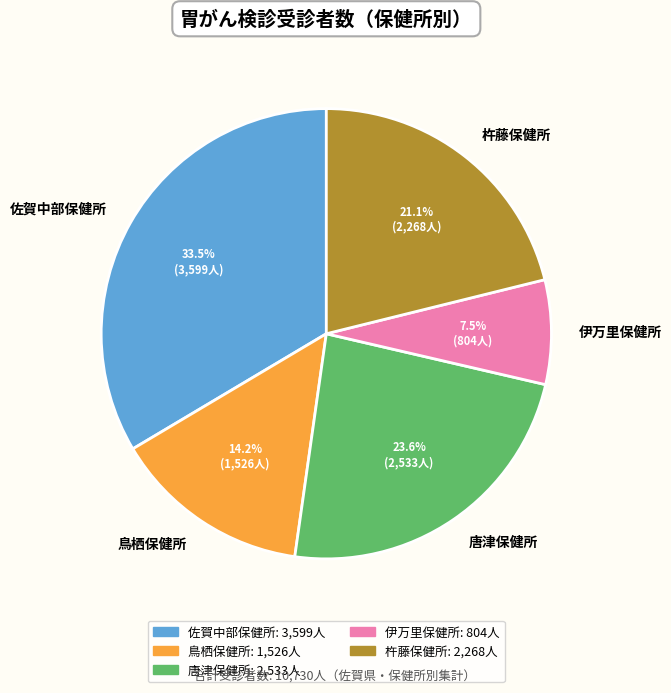

What is the ratio of the value at 伊万里保健所 to the value at 杵藤保健所?

0.4